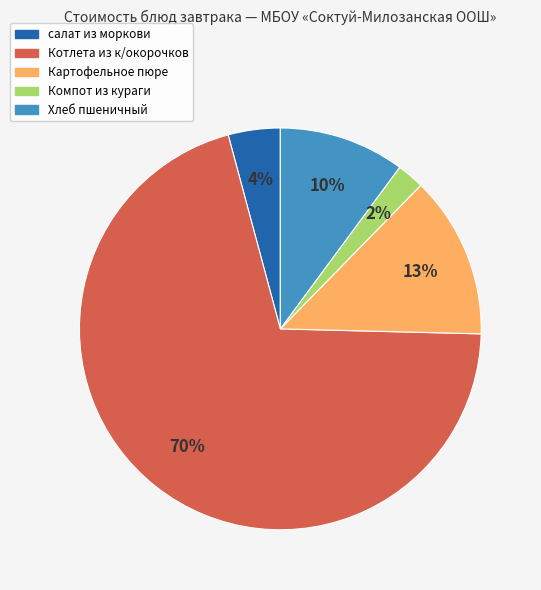

To the nearest percent, what is the combined percentage of Котлета из к/окорочков and Хлеб пшеничный?

81%